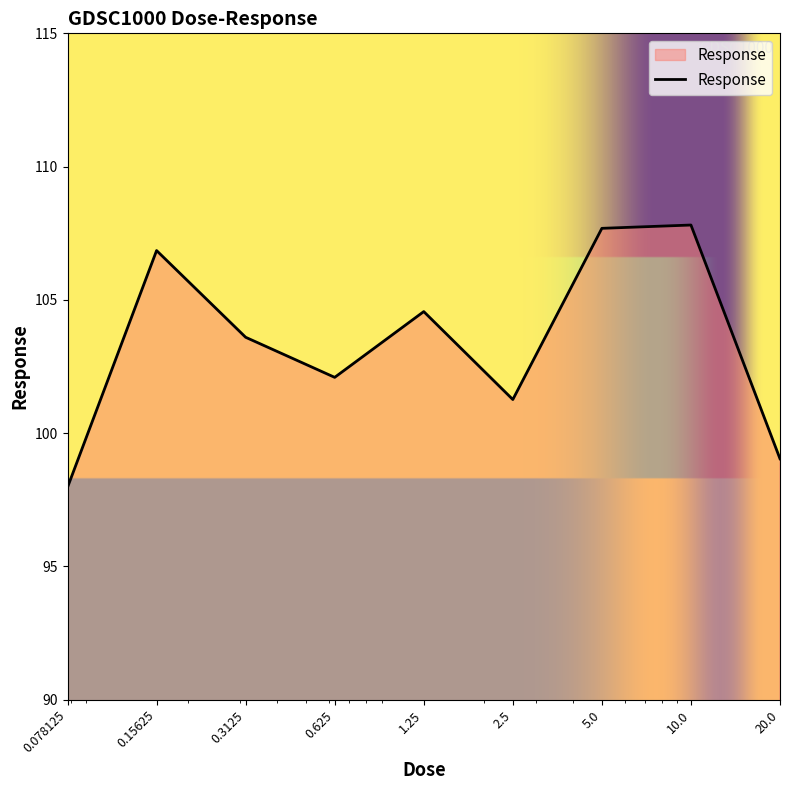

What is the minimum value shown in the chart?

98.0